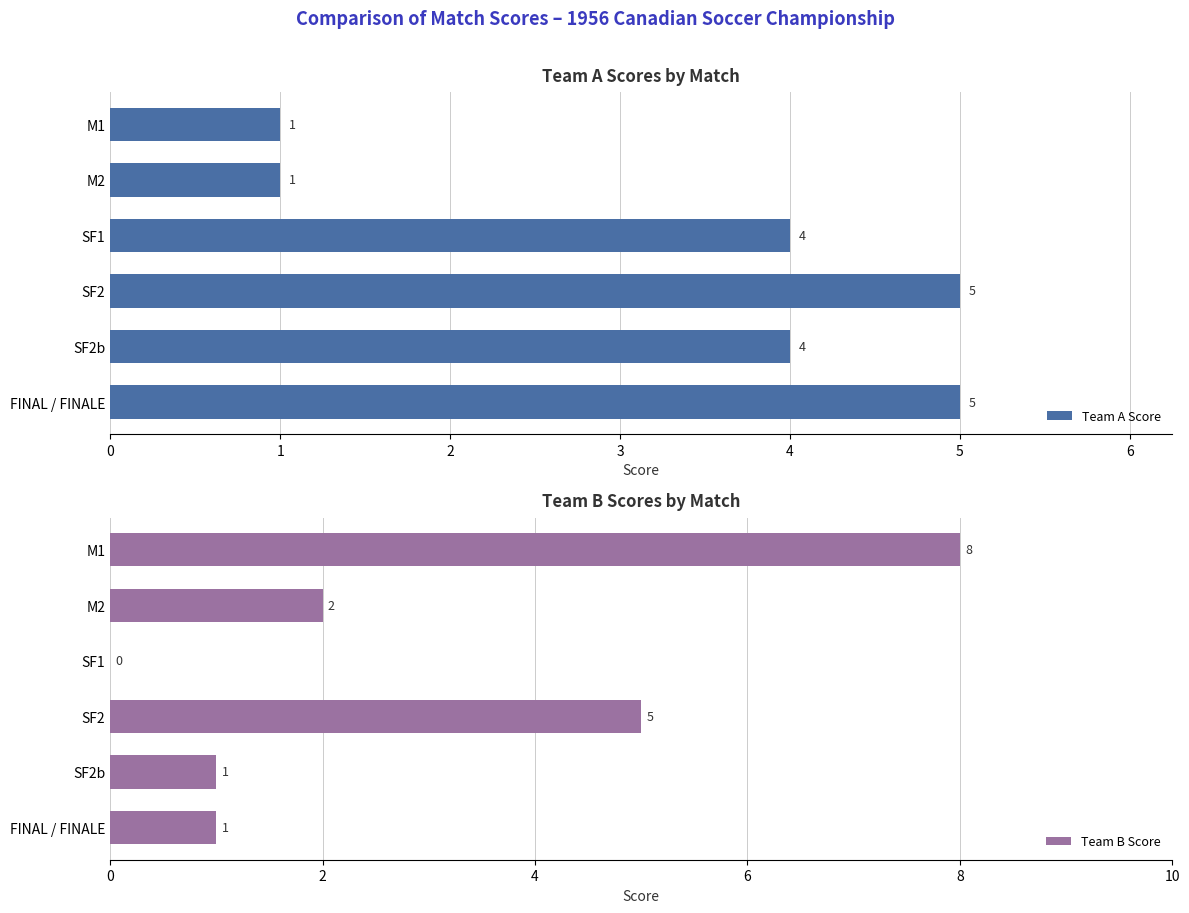

What is the value of the Team A Score bar at the 1st from the left?

1